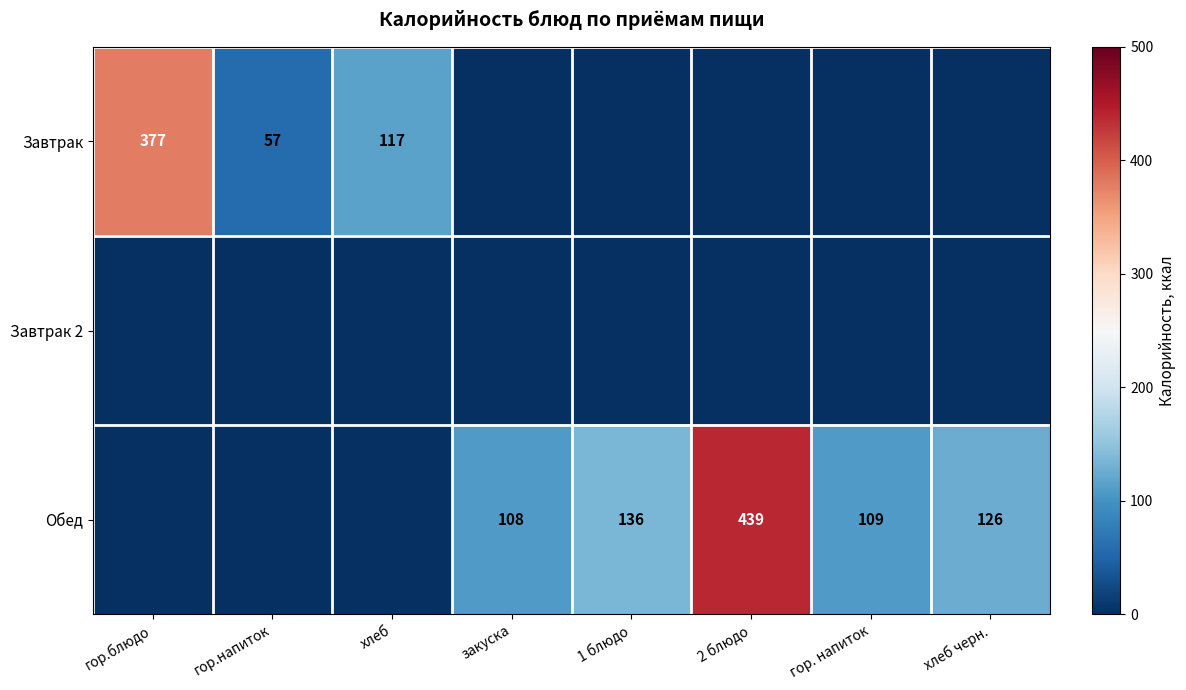

Is it true that Обед equals 439 at 2 блюдо?

True